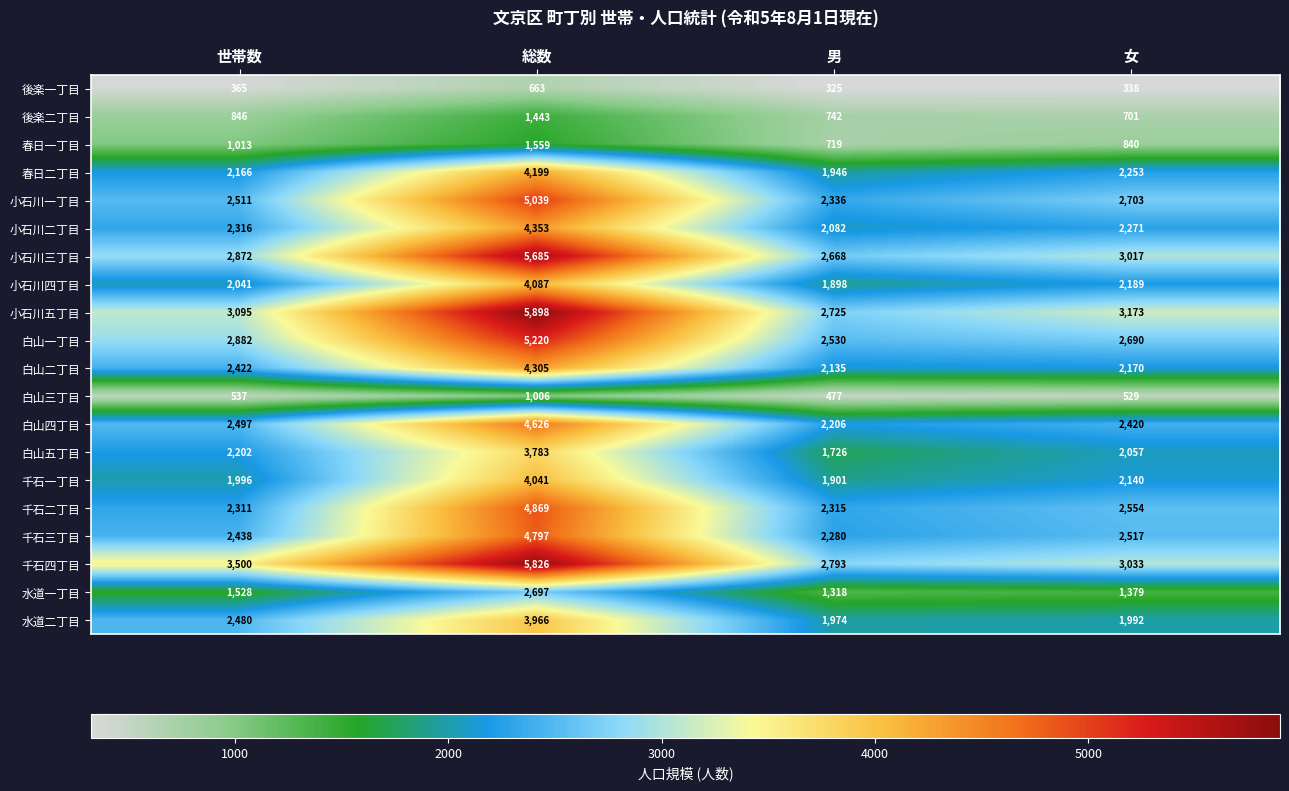

Rank the series by their maximum value, from lowest to highest.

後楽一丁目, 白山三丁目, 後楽二丁目, 春日一丁目, 水道一丁目, 白山五丁目, 水道二丁目, 千石一丁目, 小石川四丁目, 春日二丁目, 白山二丁目, 小石川二丁目, 白山四丁目, 千石三丁目, 千石二丁目, 小石川一丁目, 白山一丁目, 小石川三丁目, 千石四丁目, 小石川五丁目